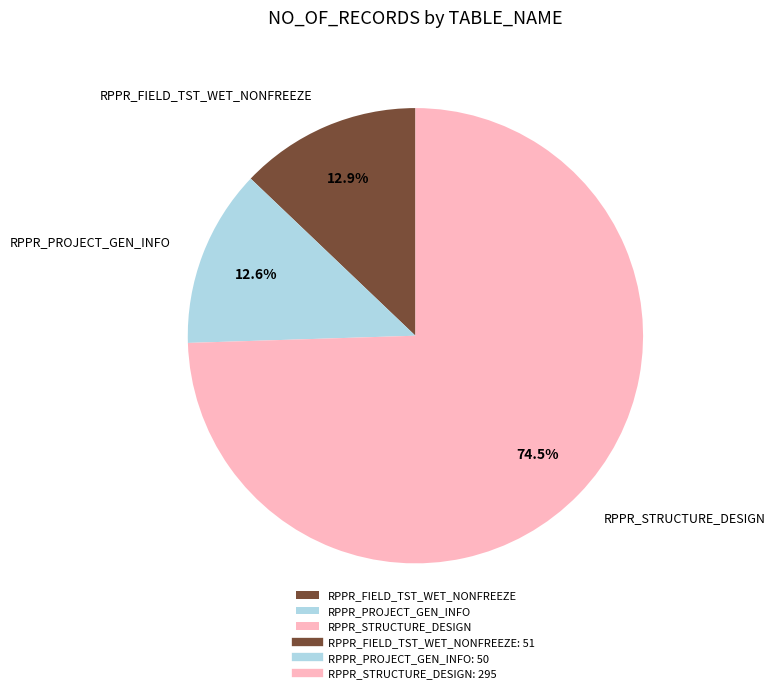

Does RPPR_PROJECT_GEN_INFO represent more than half of the total?

No